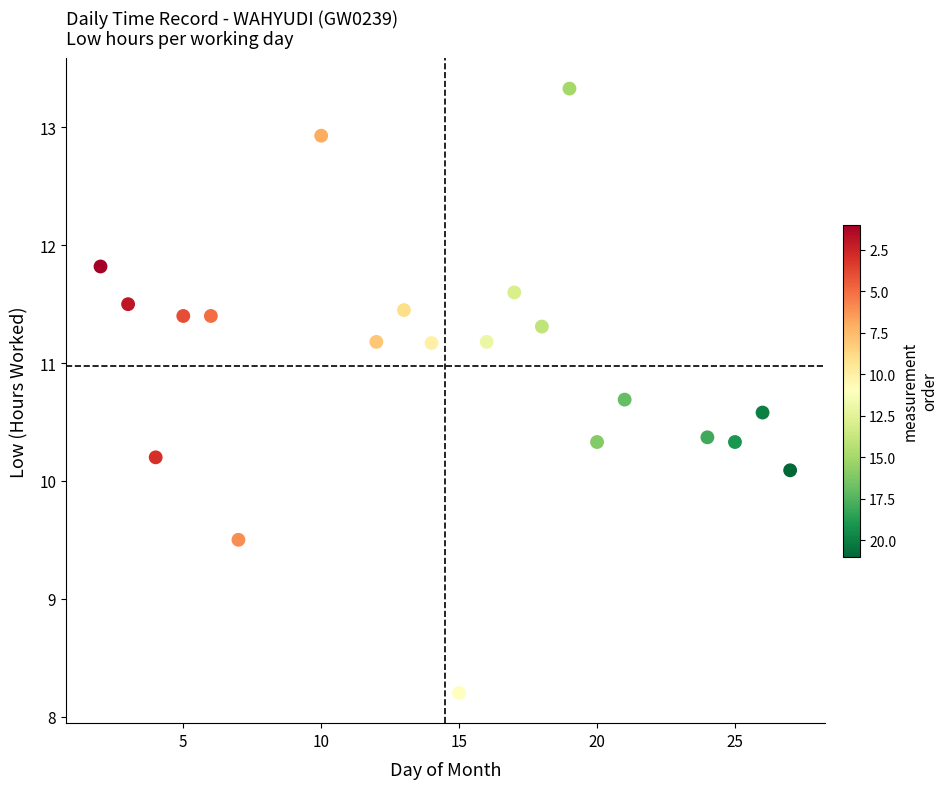

What Y value in the scatter plot is closest to 10?

10.1